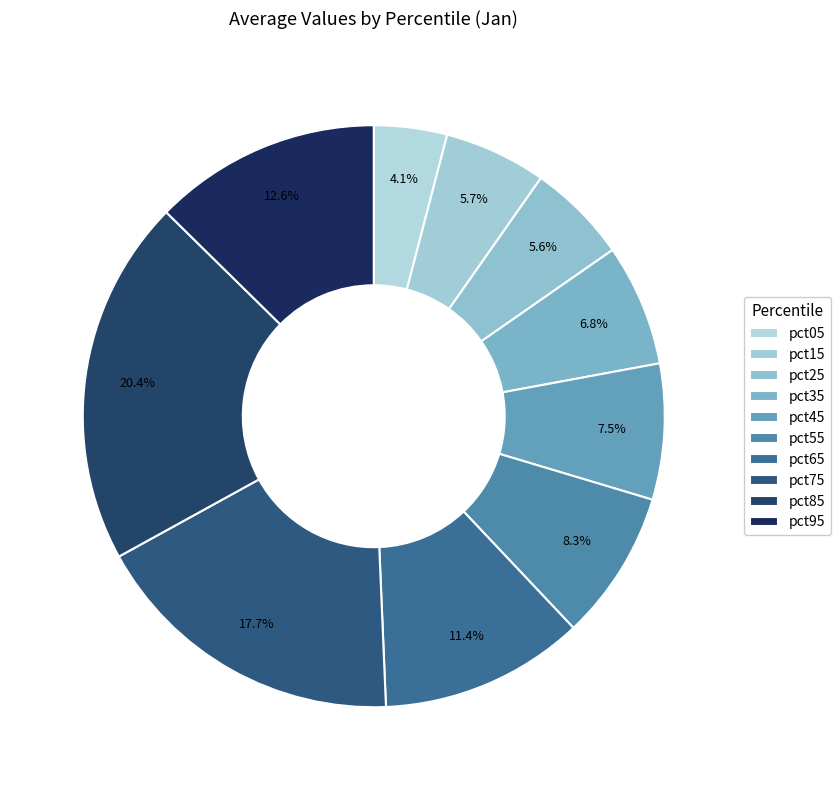

How many segments does this pie chart have?

10